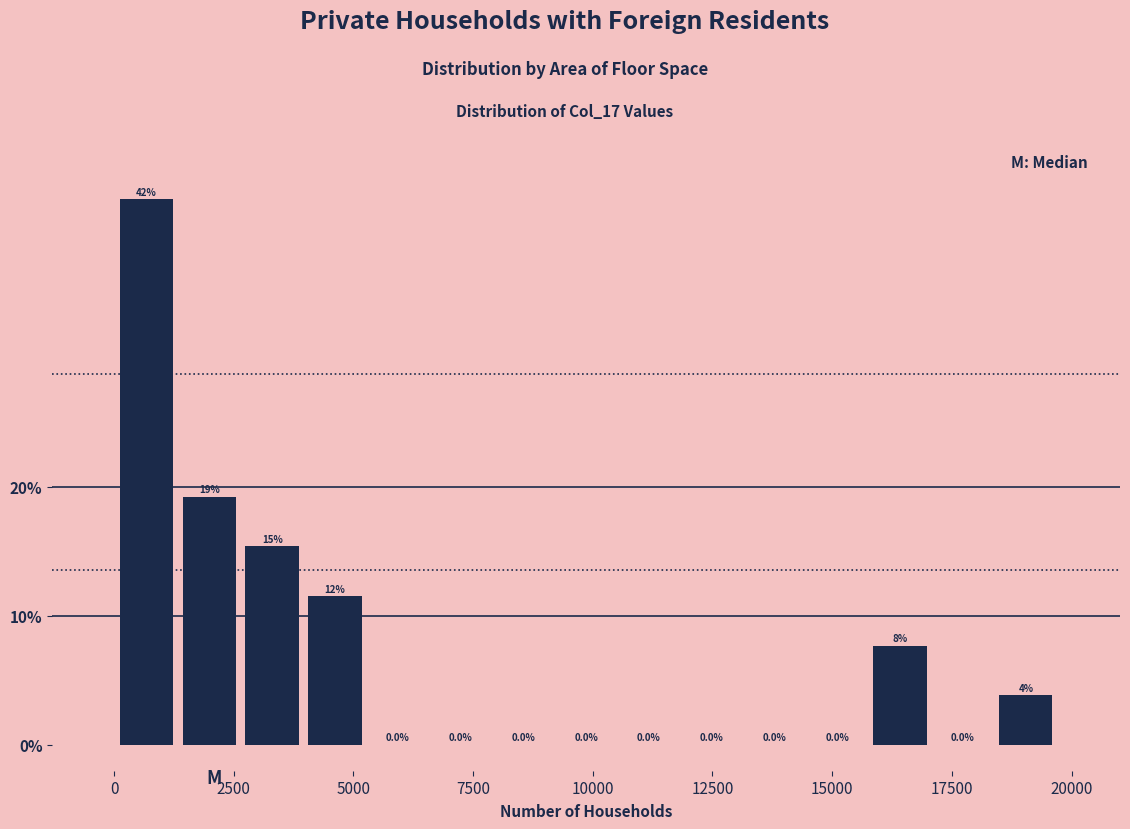

Around what value on the x-axis is the tallest bar? Give the approximate position of its centre, as read against the axis.

500